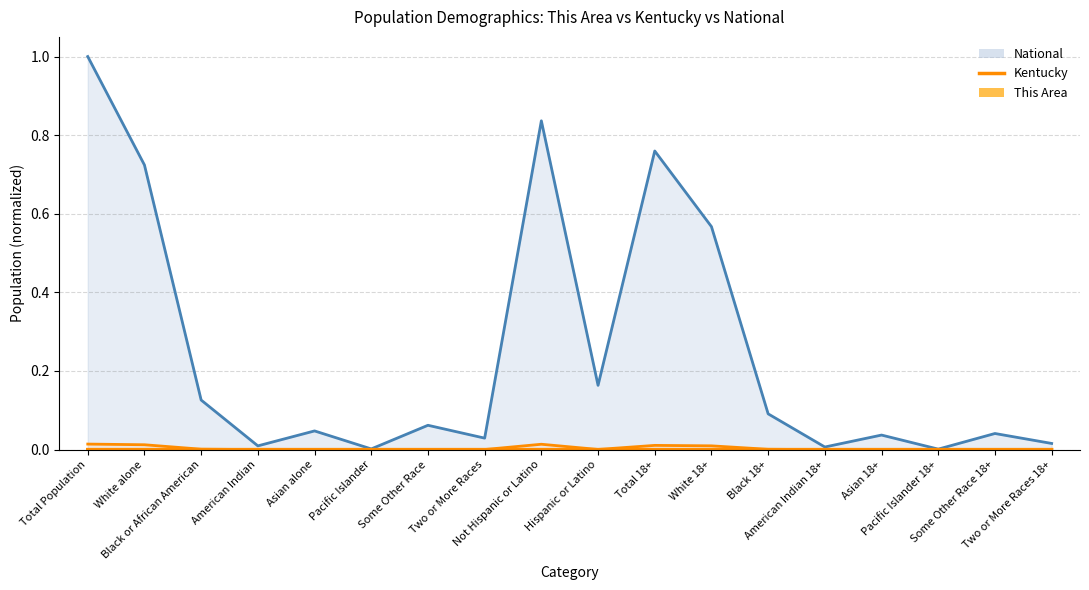

Reading left to right, what are all the values shown in this chart?

This Area: Total Population=0.0	White alone=0.0	Black or African American=0.0	American Indian=0.0	Asian alone=0.0	Pacific Islander=0.0	Some Other Race=0.0	Two or More Races=0.0	Not Hispanic or Latino=0.0	Hispanic or Latino=0.0	Total 18+=0.0	White 18+=0.0	Black 18+=0.0	American Indian 18+=0.0	Asian 18+=0.0	Pacific Islander 18+=0.0	Some Other Race 18+=0.0	Two or More Races 18+=0.0
Kentucky: Total Population=0.0	White alone=0.0	Black or African American=0.0	American Indian=0.0	Asian alone=0.0	Pacific Islander=0.0	Some Other Race=0.0	Two or More Races=0.0	Not Hispanic or Latino=0.0	Hispanic or Latino=0.0	Total 18+=0.0	White 18+=0.0	Black 18+=0.0	American Indian 18+=0.0	Asian 18+=0.0	Pacific Islander 18+=0.0	Some Other Race 18+=0.0	Two or More Races 18+=0.0
National: Total Population=1.0	White alone=0.7	Black or African American=0.1	American Indian=0.0	Asian alone=0.0	Pacific Islander=0.0	Some Other Race=0.1	Two or More Races=0.0	Not Hispanic or Latino=0.8	Hispanic or Latino=0.2	Total 18+=0.8	White 18+=0.6	Black 18+=0.1	American Indian 18+=0.0	Asian 18+=0.0	Pacific Islander 18+=0.0	Some Other Race 18+=0.0	Two or More Races 18+=0.0